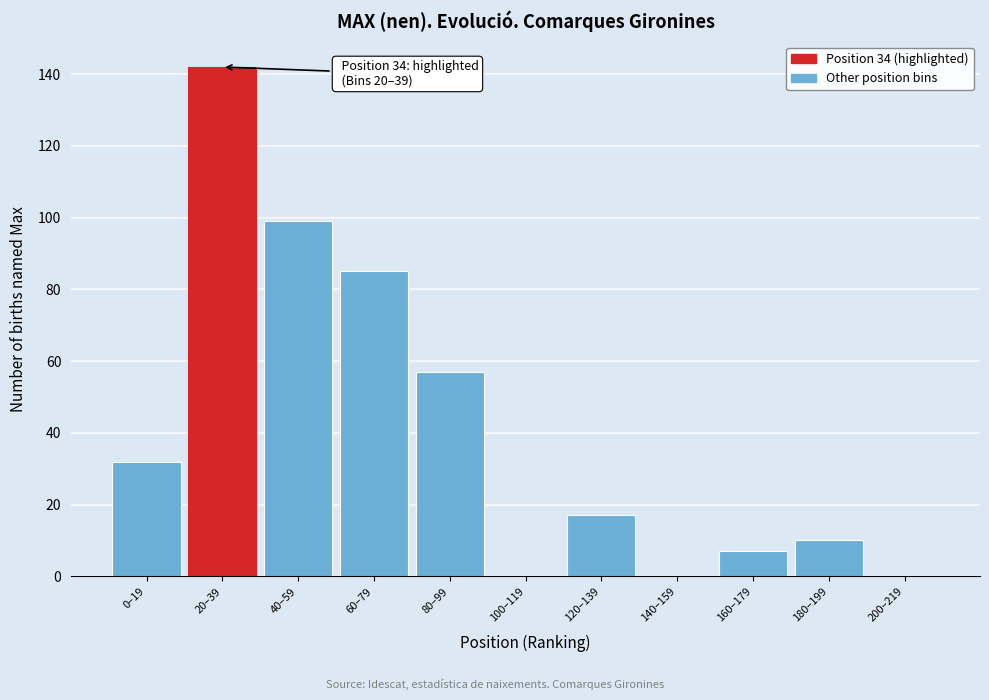

Reading left to right, transcribe all the data shown in this chart.

0–19=32	20–39=142	40–59=99	60–79=85	80–99=57	100–119=0	120–139=17	140–159=0	160–179=7	180–199=10	200–219=0